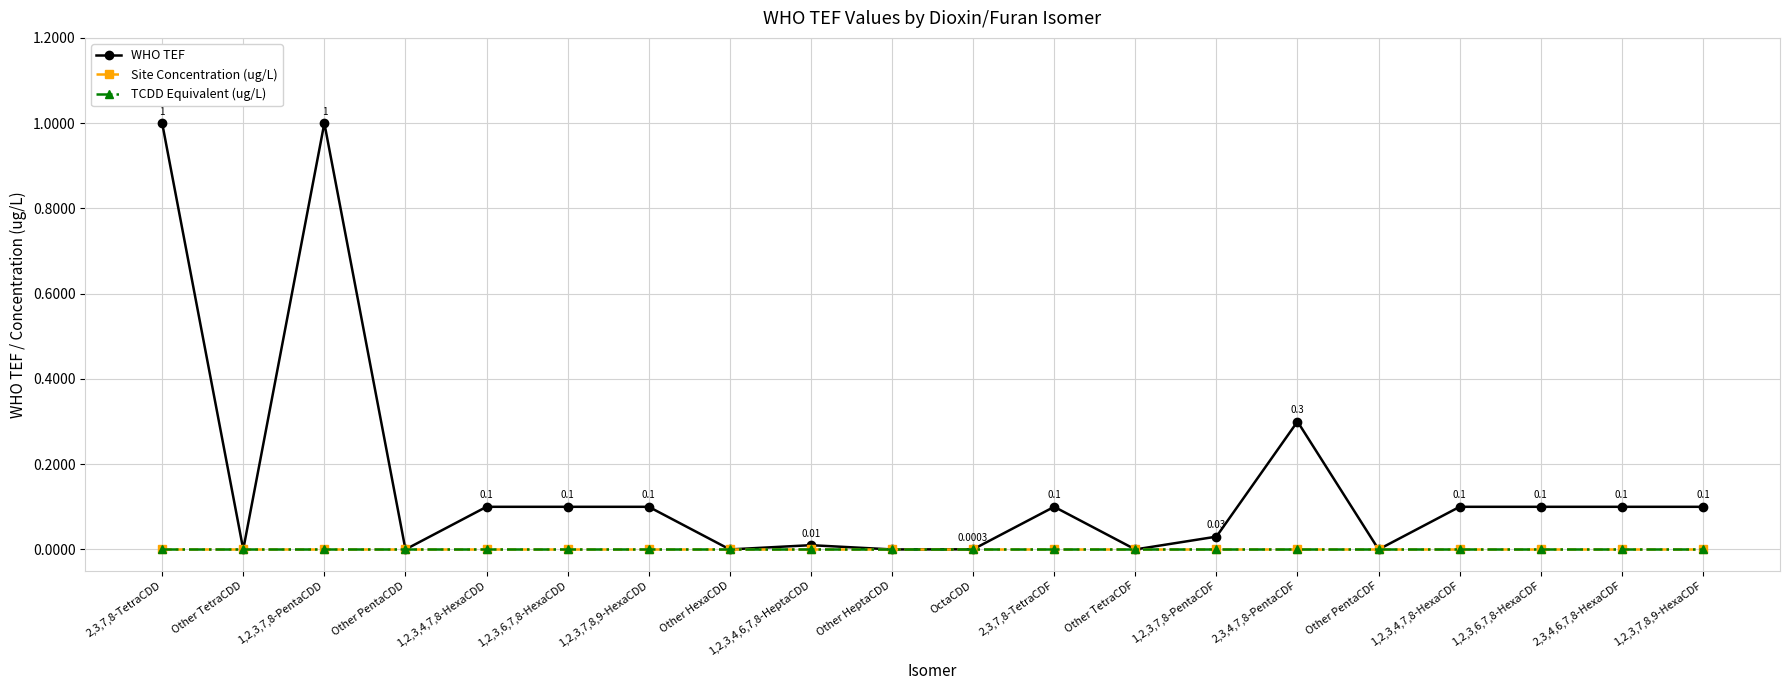

True or false: Site Concentration (ug/L) and WHO TEF cross at least once.

False